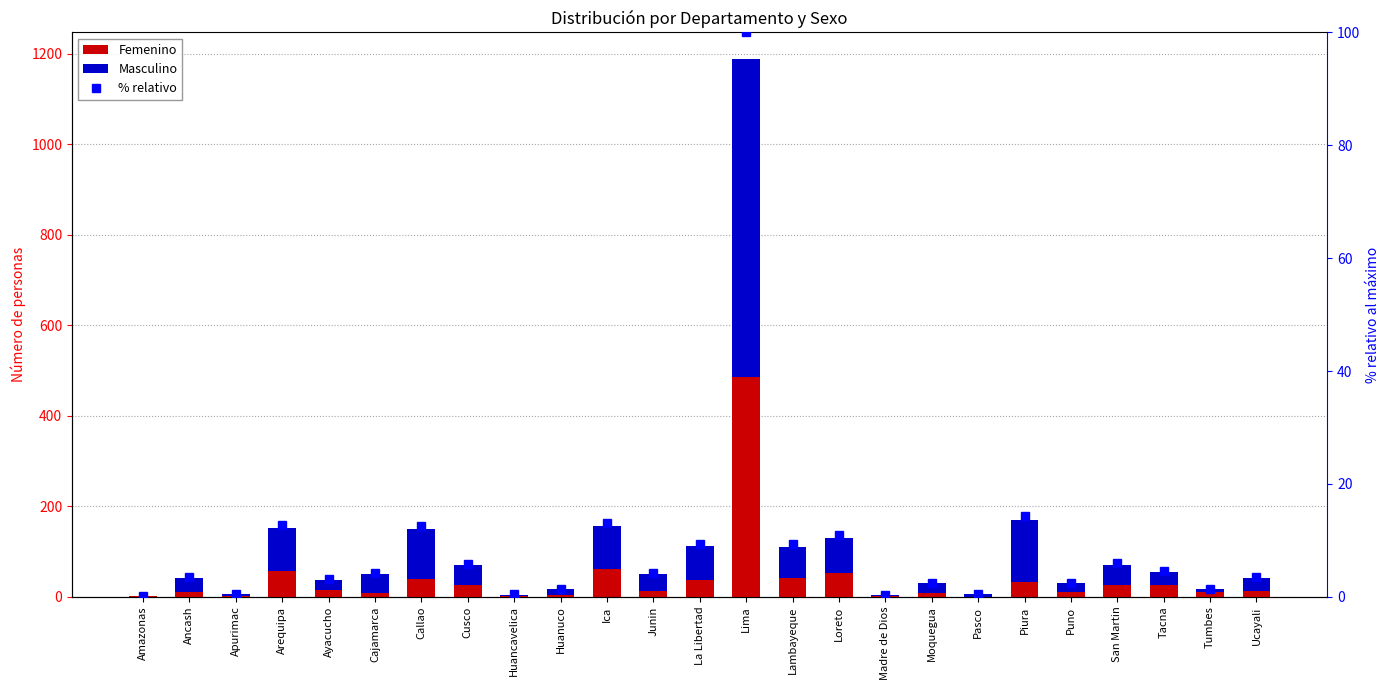

The value of Masculino at Moquegua is 15.2. True or false?

False